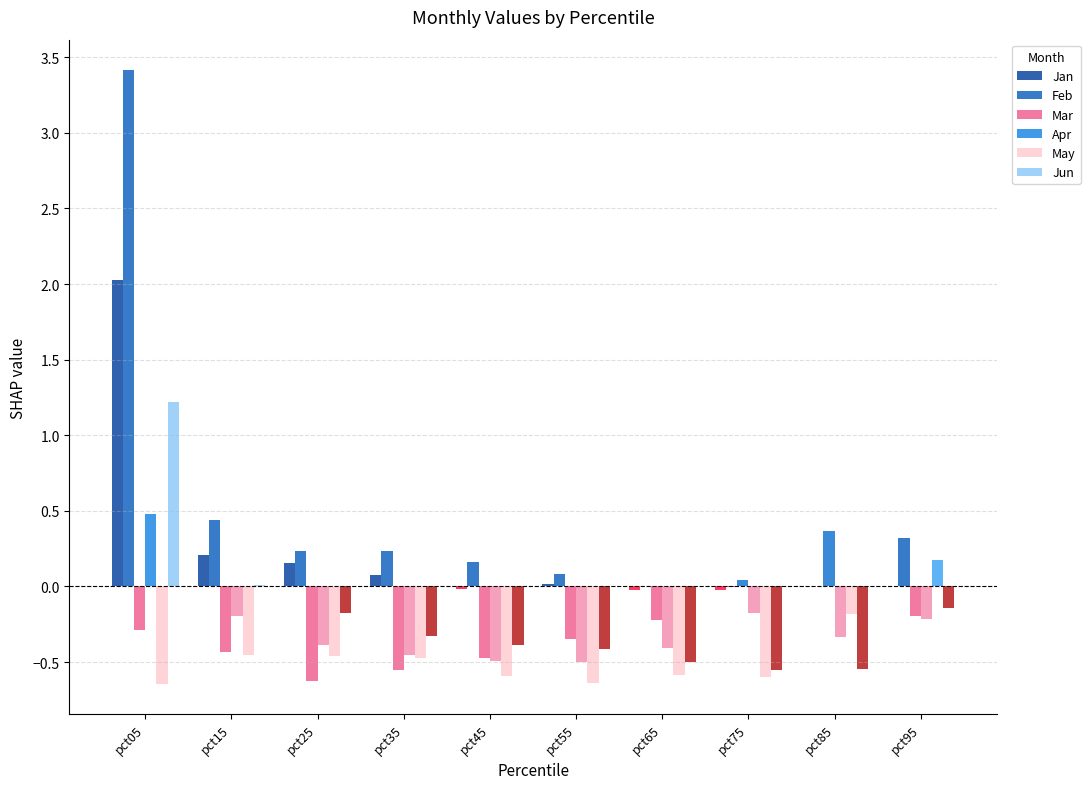

Is the value of Jun at pct65 greater than the value of Jan at pct75?

No